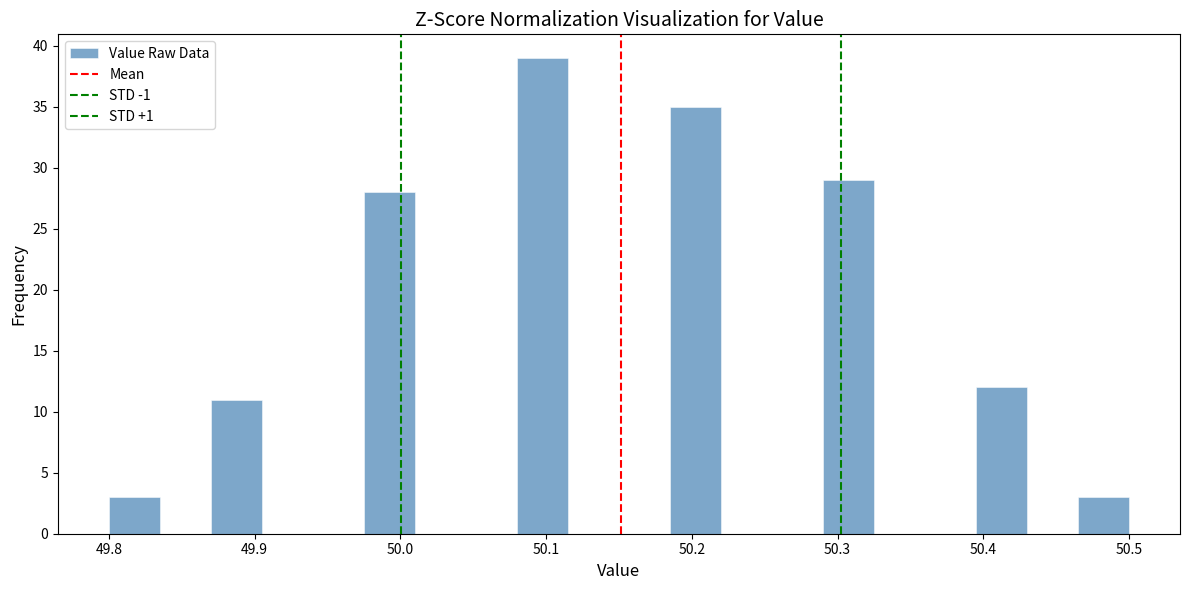

Around what value on the x-axis is the tallest bar? Give the approximate position of its centre, as read against the axis.

50.10